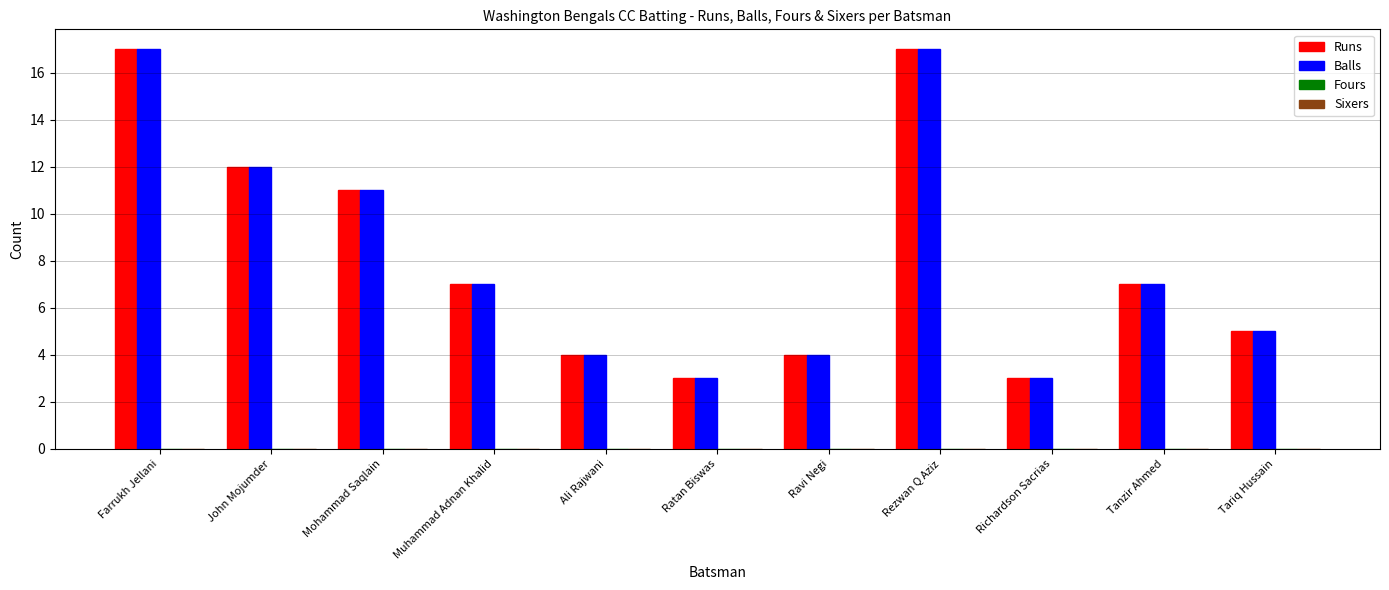

At which label does Balls first exceed 7?

Farrukh Jellani